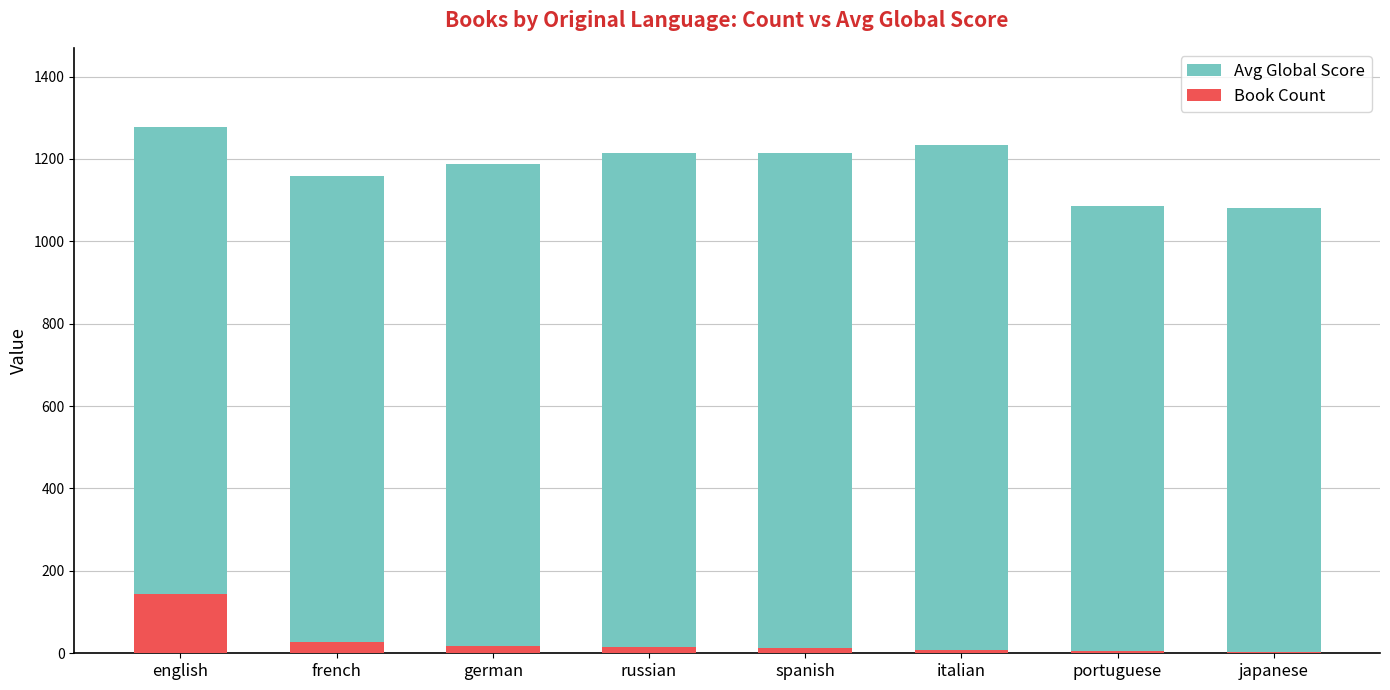

At which label does Book Count first exceed 15?

english